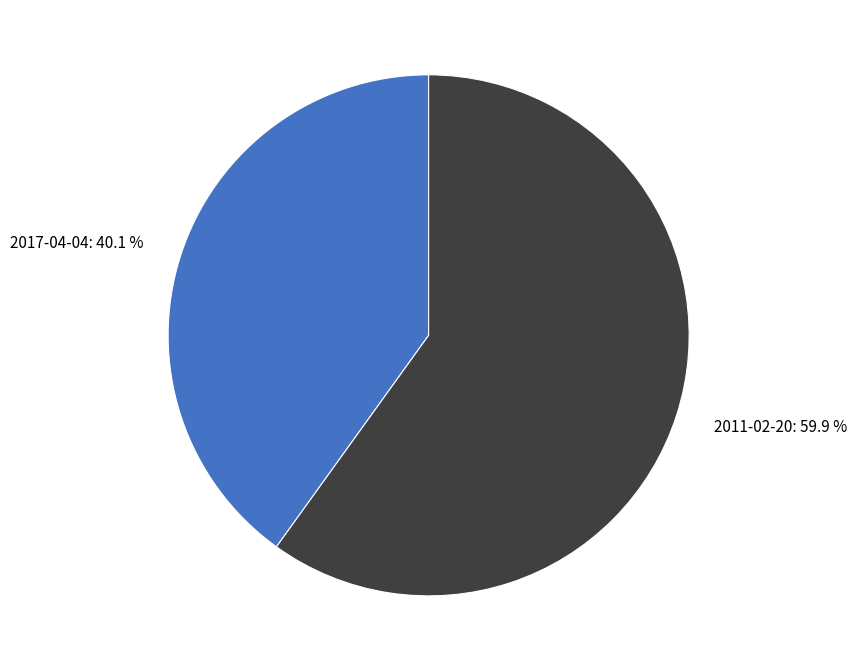

Rank the categories by value from lowest to highest.

2017-04-04, 2011-02-20